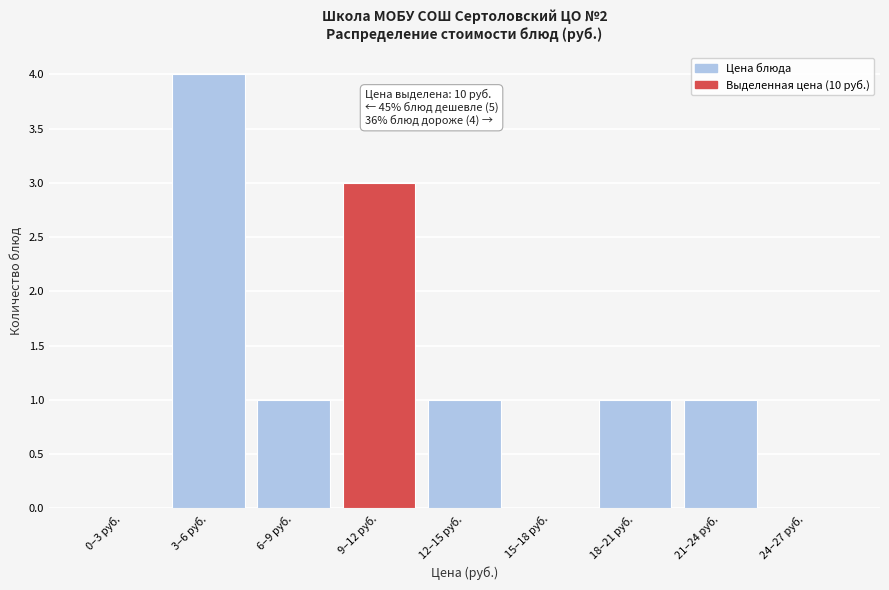

Which label corresponds to the largest value in the chart?

3–6 руб.